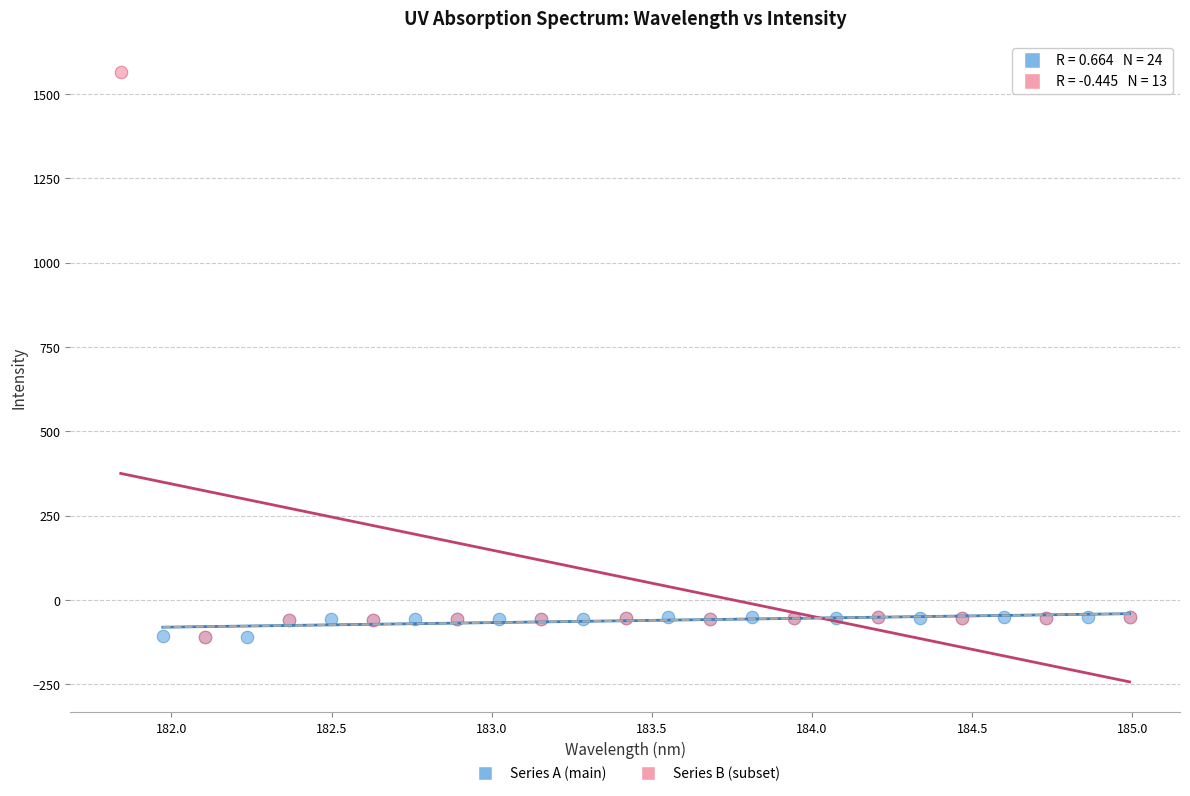

Which series reaches the maximum Y coordinate?

Series B (subset)